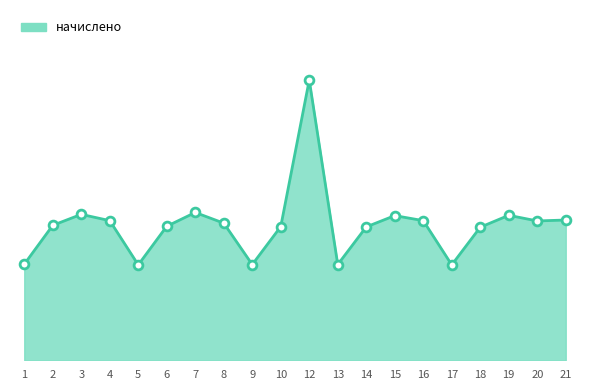

Approximately how many times larger is the value at 3 compared to 4?

1.0